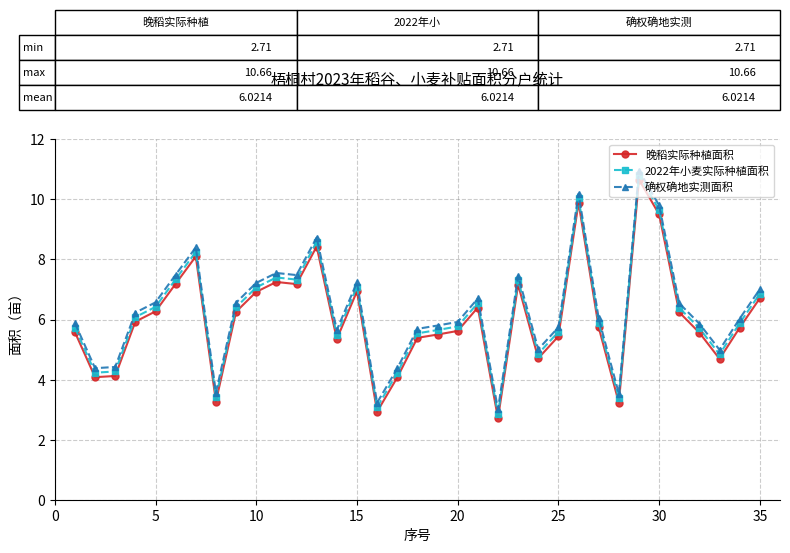

True or false: 确权确地实测面积 and 2022年小麦实际种植面积 intersect in this chart.

False